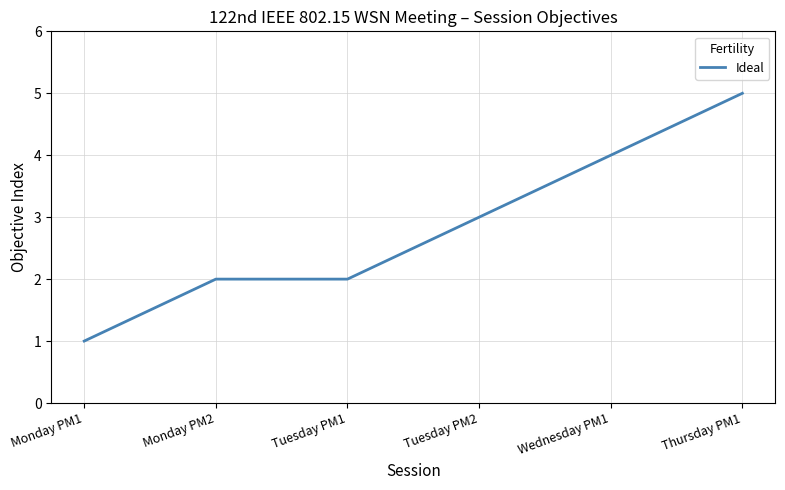

True or false: the data has more than 1 interior local peaks.

False